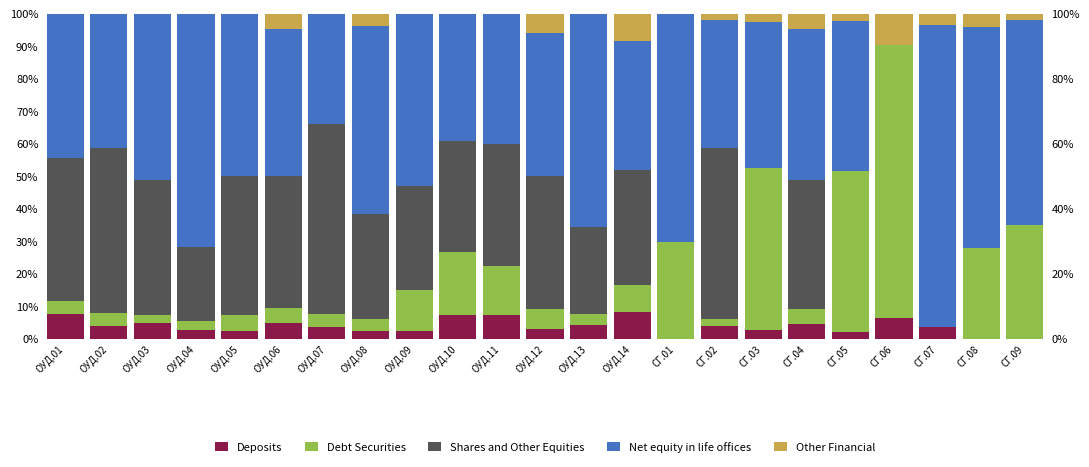

What is the total value across all series at СГ.07?

100.0